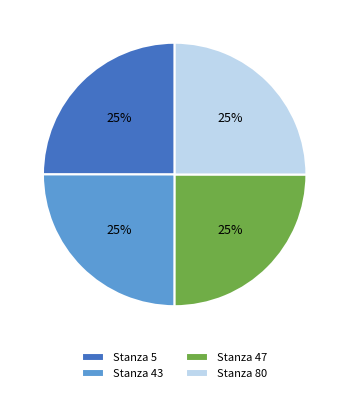

Approximately how many times larger is the value at Stanza 43 compared to Stanza 47?

1.0